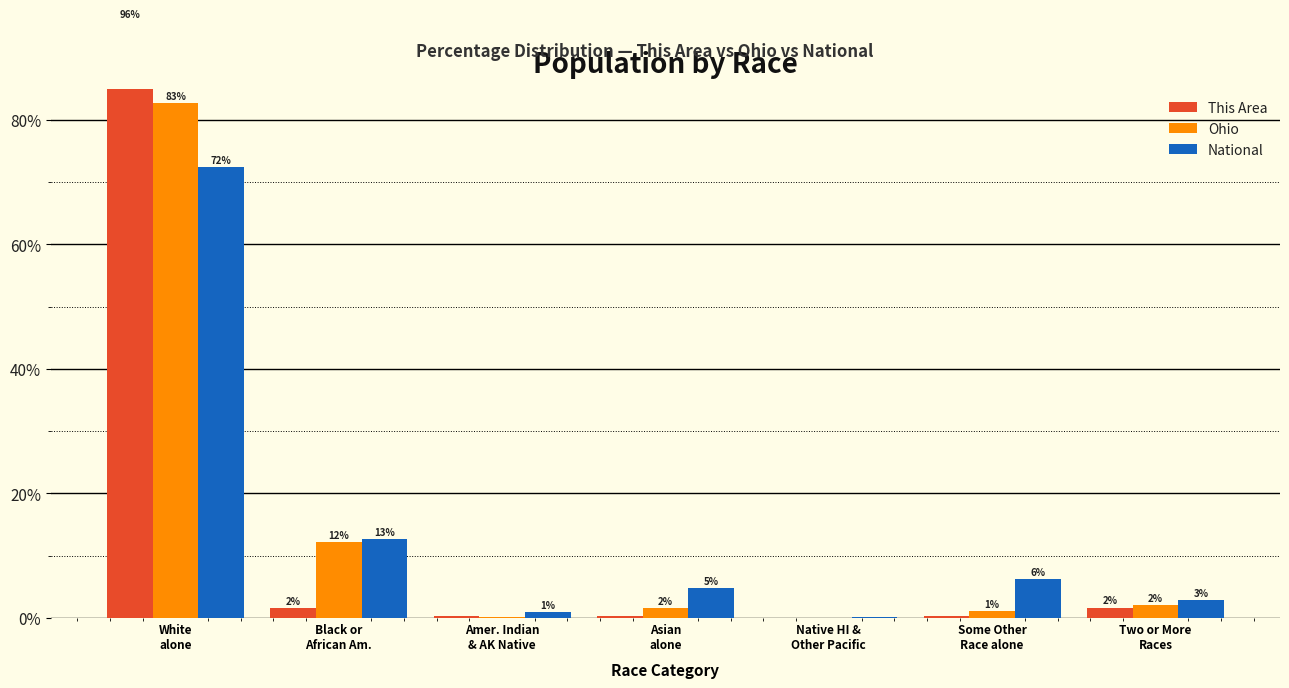

How many groups of bars are there?

7